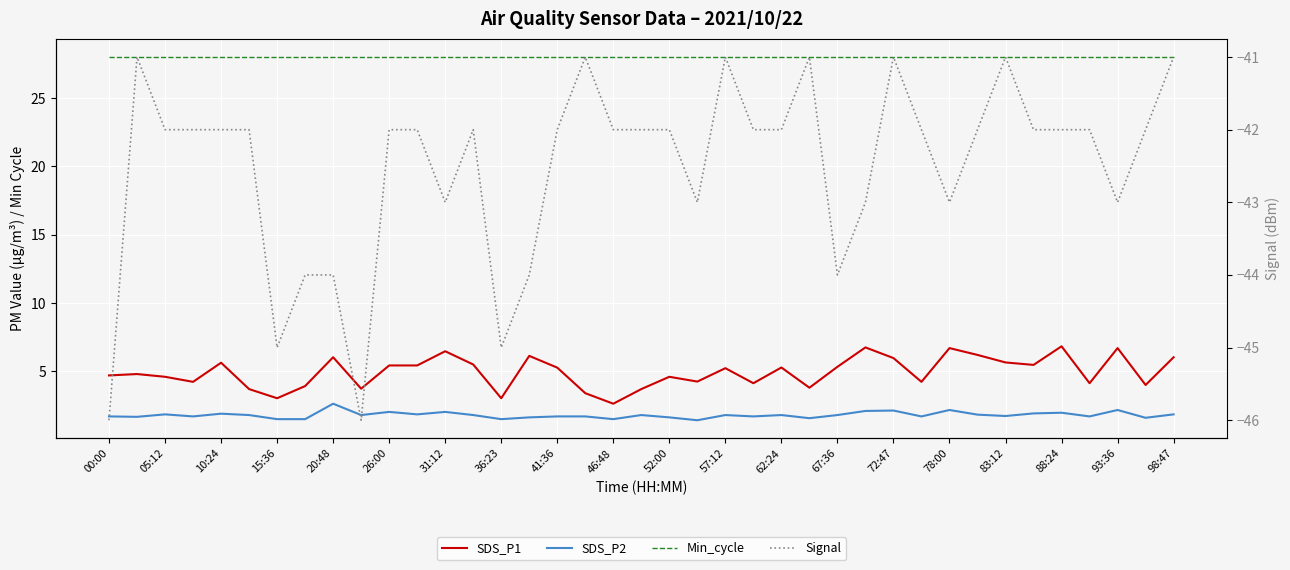

True or false: Min_cycle and SDS_P2 cross at least once.

False